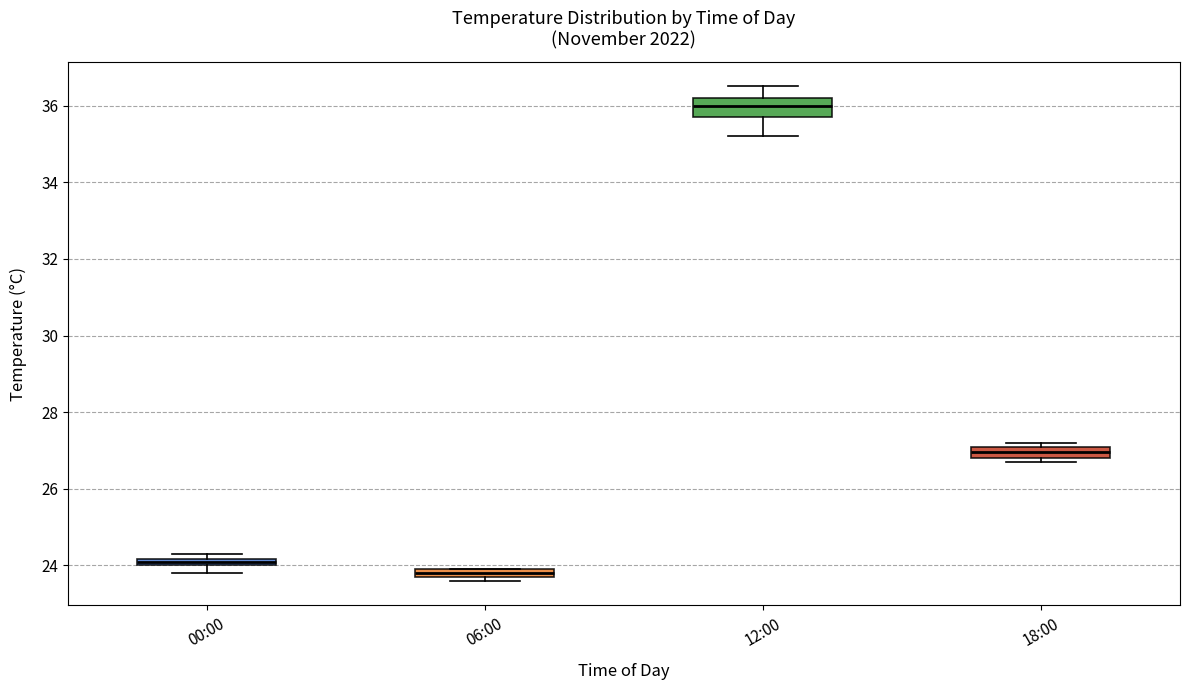

Where is the lower edge of the box for 18:00 on the y-axis? The values are not printed on the chart, so give them approximately, as read against the axis.

26.8